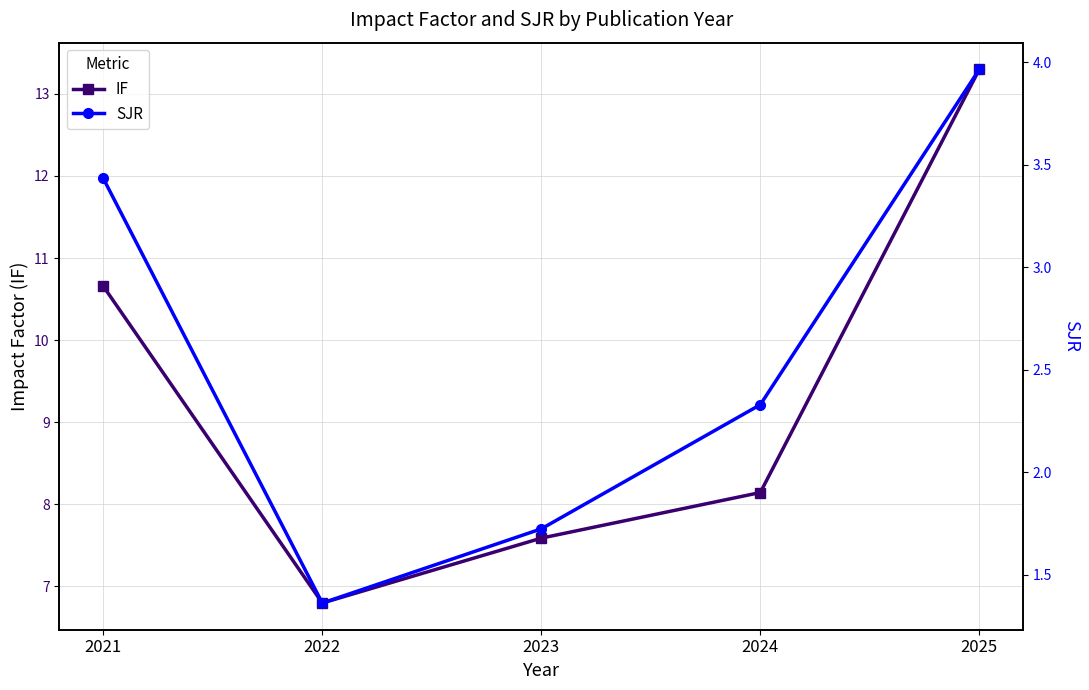

Where is the first local minimum for IF?

2022